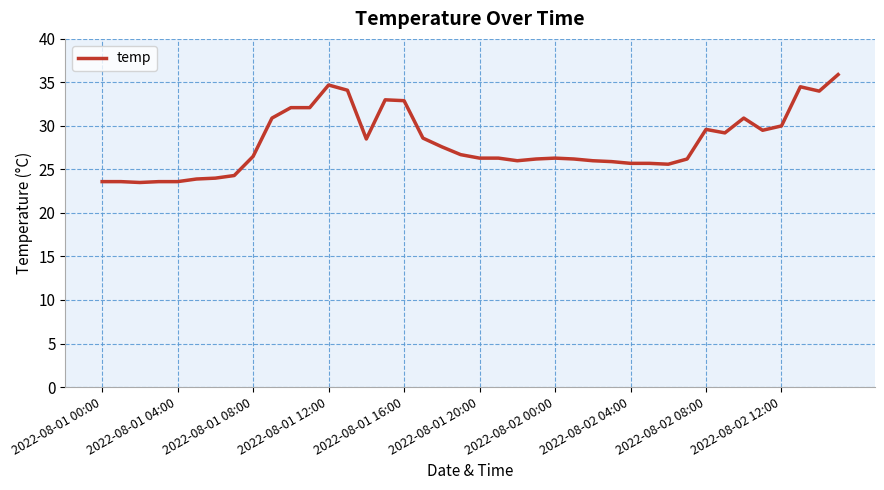

What is the minimum value shown in the chart?

23.5